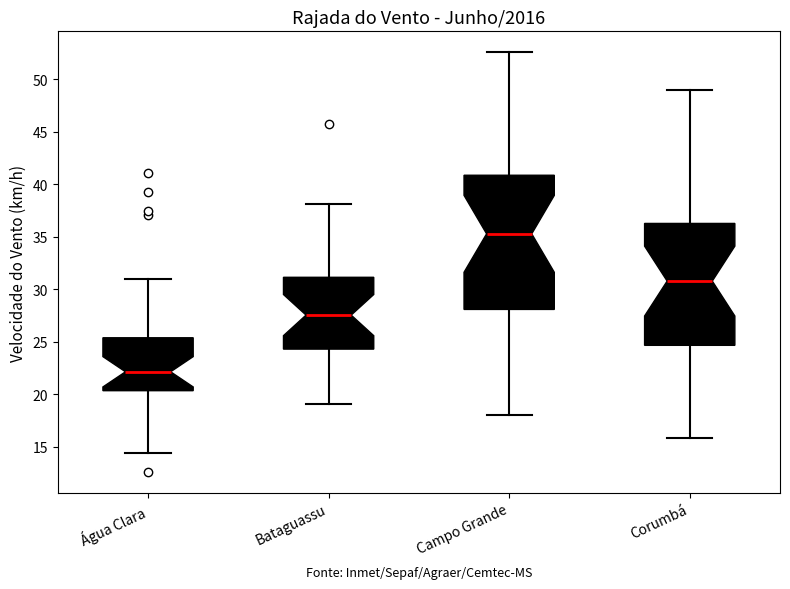

Reading left to right, read every box against the y-axis: the position of its median line, the range the box covers, and the ends of its whiskers. The values are not printed on the chart, so give them approximately, as read against the axis.

Água Clara: median 22.0, box 20.5 to 25.5, whiskers 14.5 to 31.0
Bataguassu: median 27.5, box 24.5 to 31.0, whiskers 19.0 to 38.0
Campo Grande: median 35.5, box 28.0 to 41.0, whiskers 18.0 to 52.5
Corumbá: median 31.0, box 24.5 to 36.5, whiskers 16.0 to 49.0